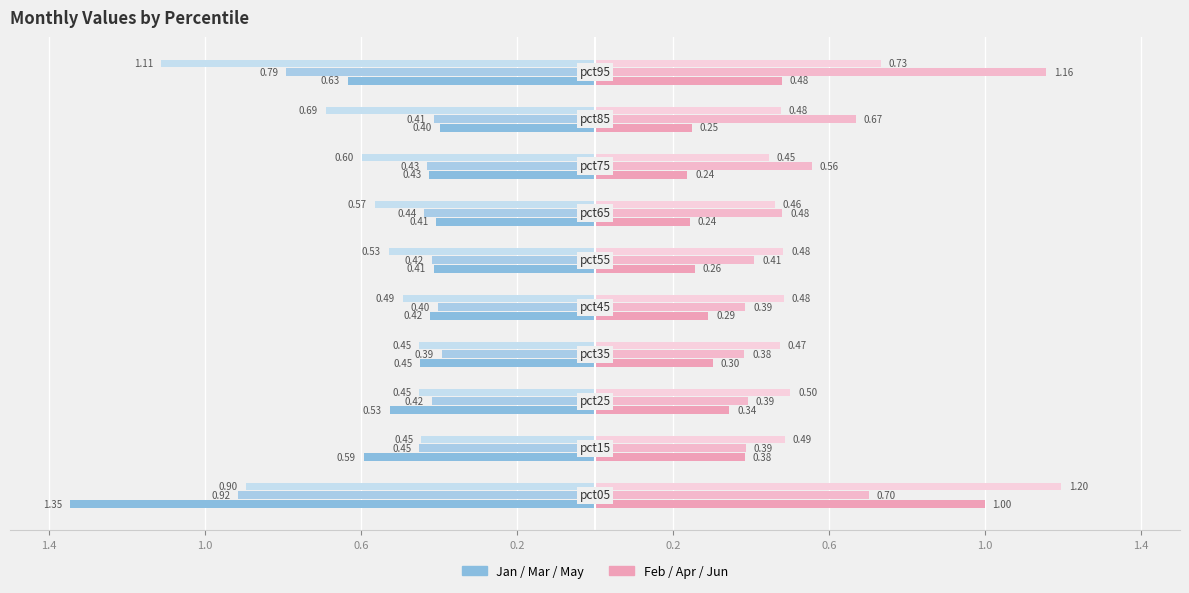

Count the number of data series in this chart.

6